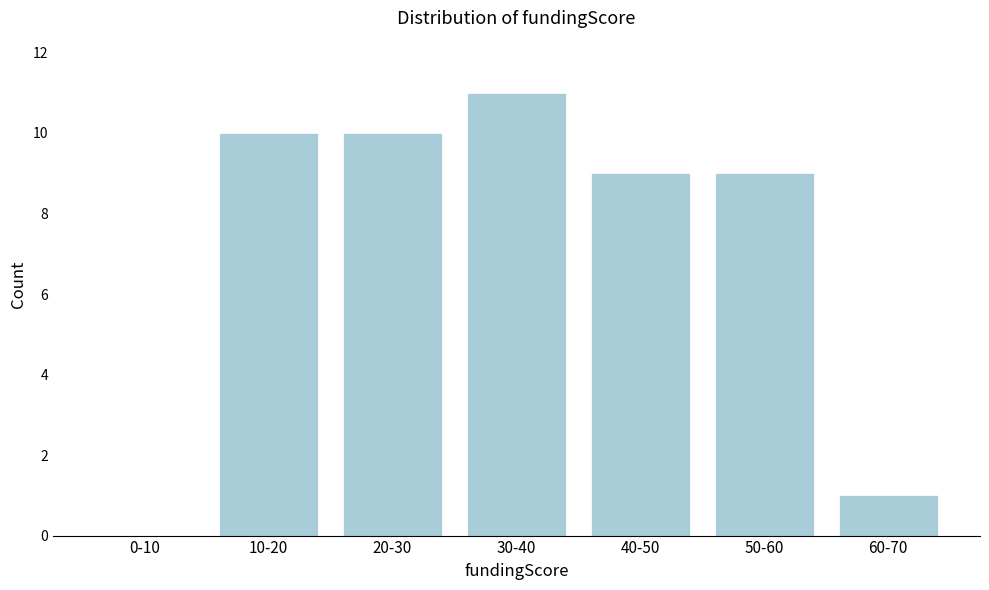

Reading right to left, list all the values displayed in this chart.

60-70=1	50-60=9	40-50=9	30-40=11	20-30=10	10-20=10	0-10=0